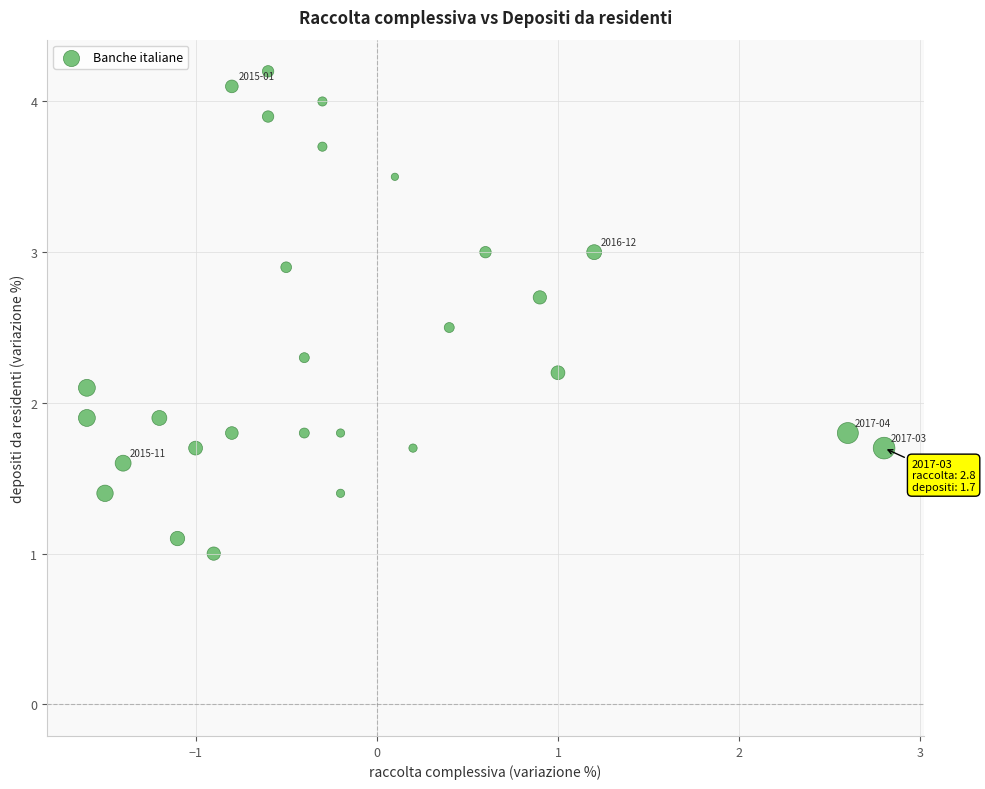

What is the range of Y values (max minus min)?

3.2